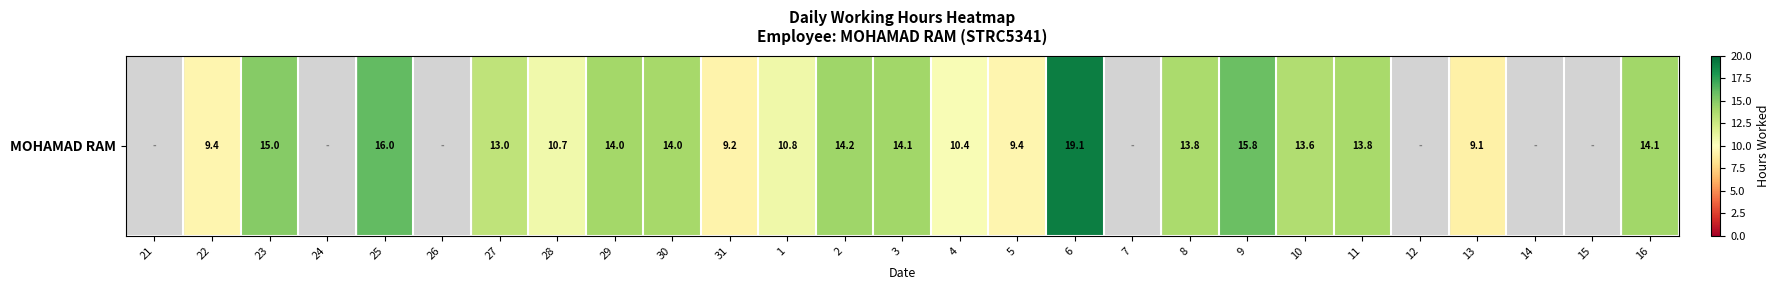

At which category does the chart reach its peak across all series?

6